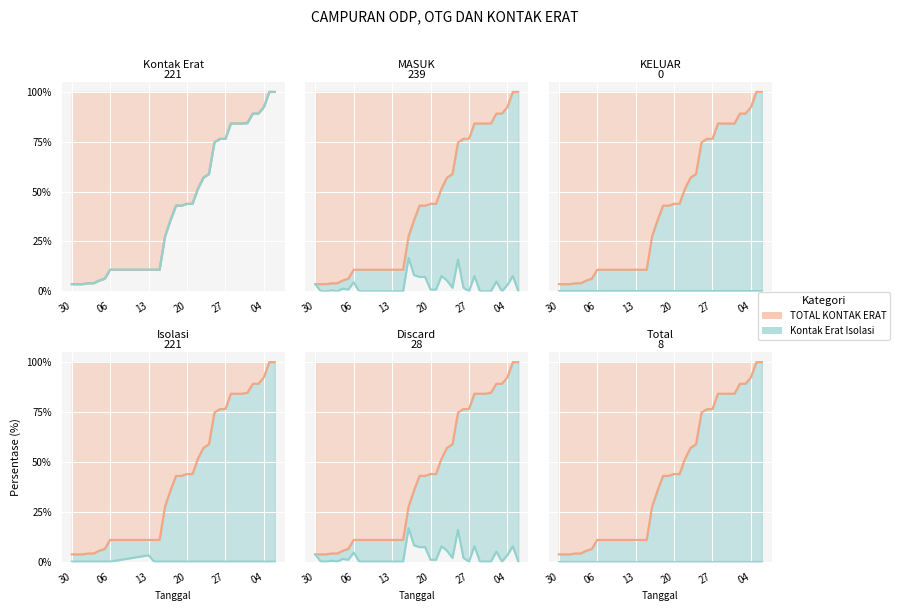

The Kontak Erat Discard series shows -2.0 at 2020-05-06. True or false?

False